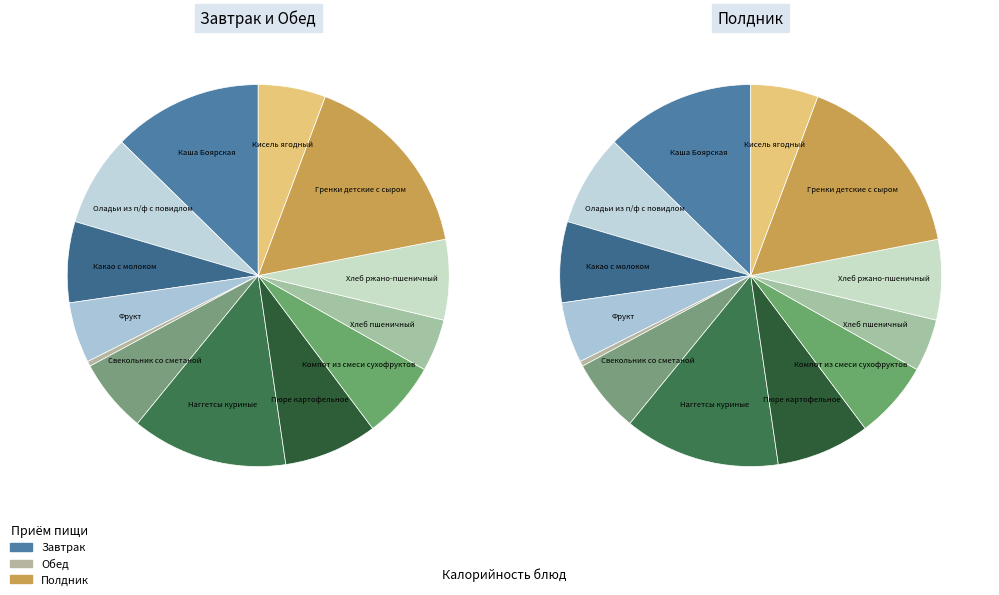

Rank the categories by value from lowest to highest.

Огурец свежий, Хлеб пшеничный, Фрукт, Кисель ягодный, Свекольник со сметаной, Компот из смеси сухофруктов, Хлеб ржано-пшеничный, Какао с молоком, Оладьи из п/ф с повидлом, Пюре картофельное, Каша Боярская, Наггетсы куриные, Гренки детские с сыром